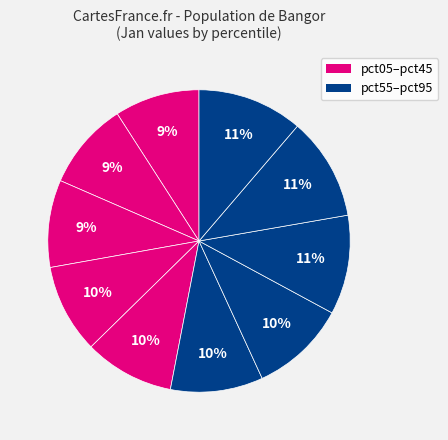

Count the number of slices in the pie.

10